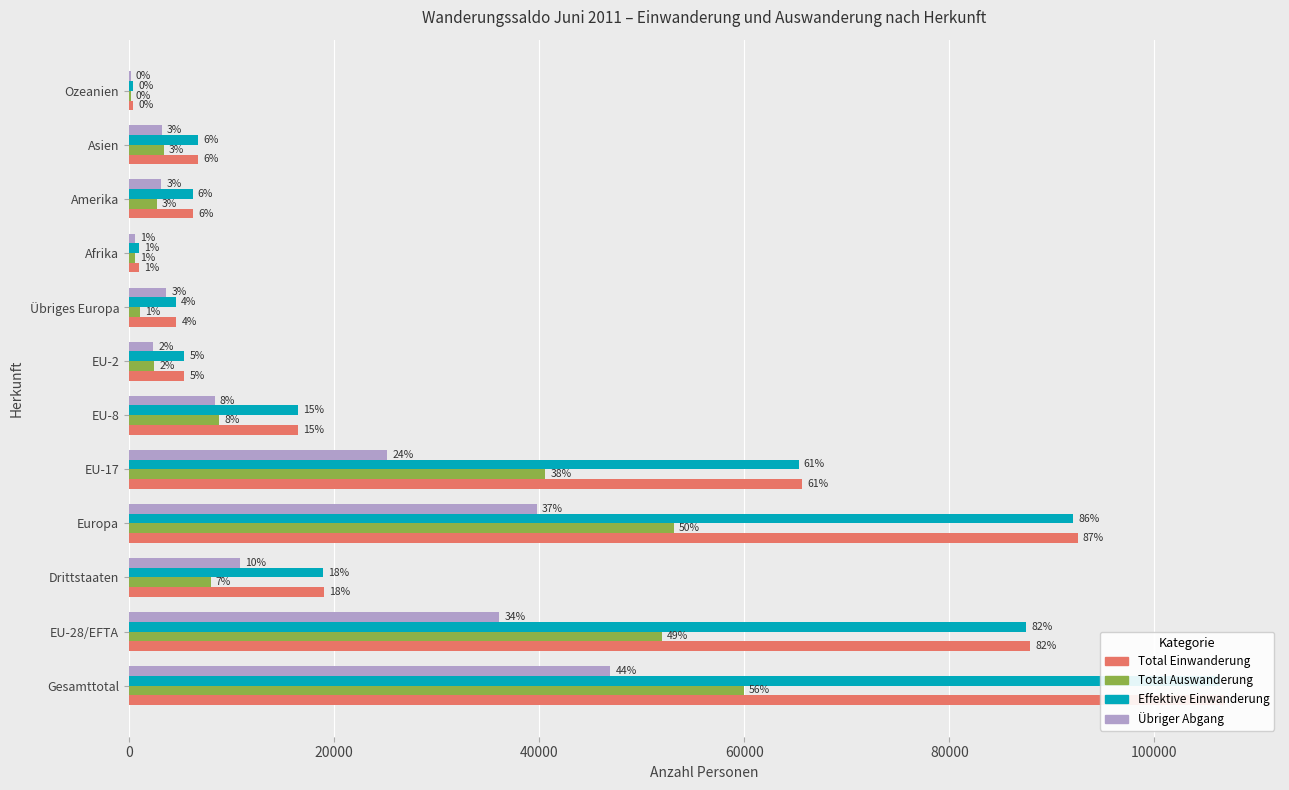

At Gesamttotal, list the series in order from smallest to largest.

Übriger Abgang, Total Auswanderung, Effektive Einwanderung, Total Einwanderung